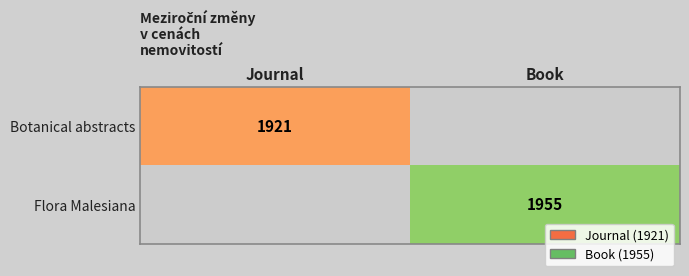

At which category is the sum across all series the highest?

Book